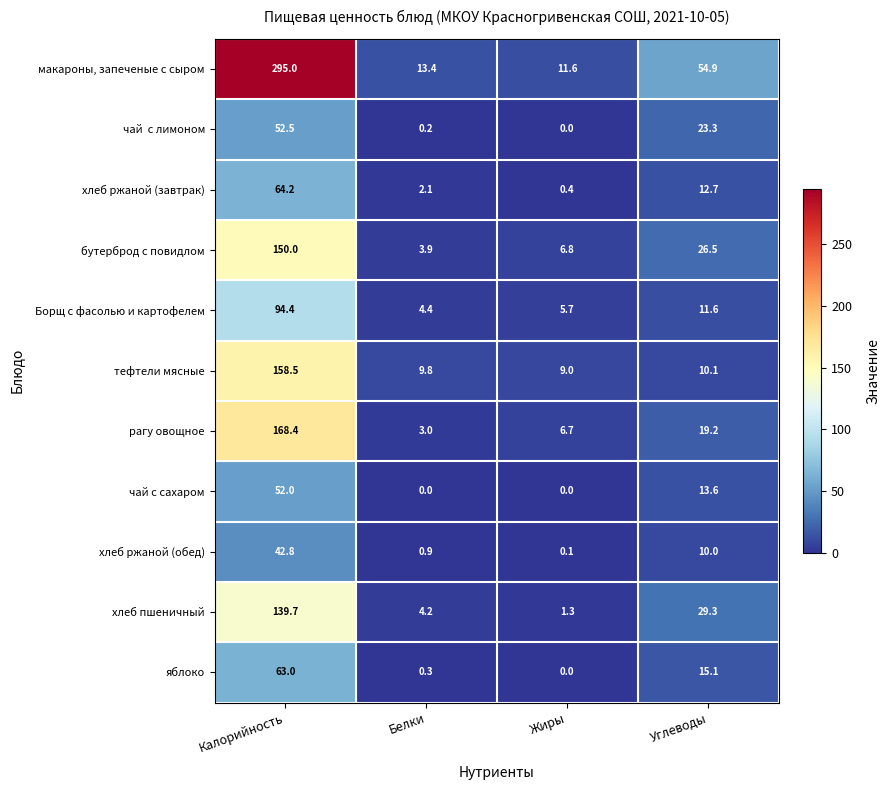

Which series has the largest total across all categories?

макароны, запеченые с сыром